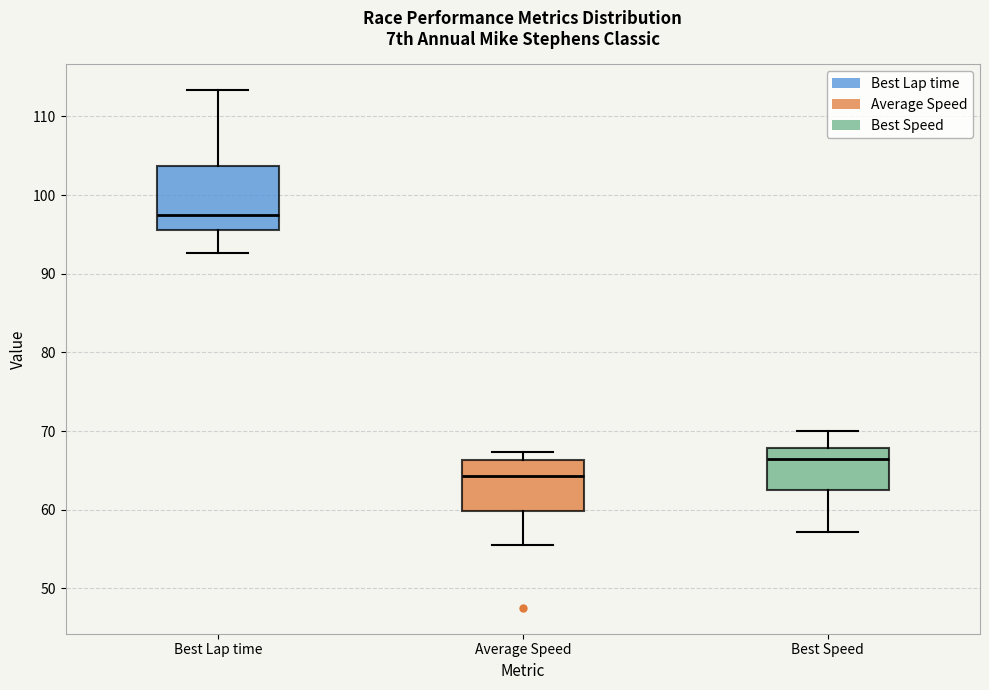

Reading left to right, transcribe this box plot: for each box, give where its median line is, the range the box spans, and where its two whiskers end, as read against the y-axis. The values are not printed on the chart, so give them approximately, as read against the axis.

Best Lap time: median 98, box 96 to 104, whiskers 93 to 113
Average Speed: median 64, box 60 to 66, whiskers 56 to 67
Best Speed: median 66, box 63 to 68, whiskers 57 to 70